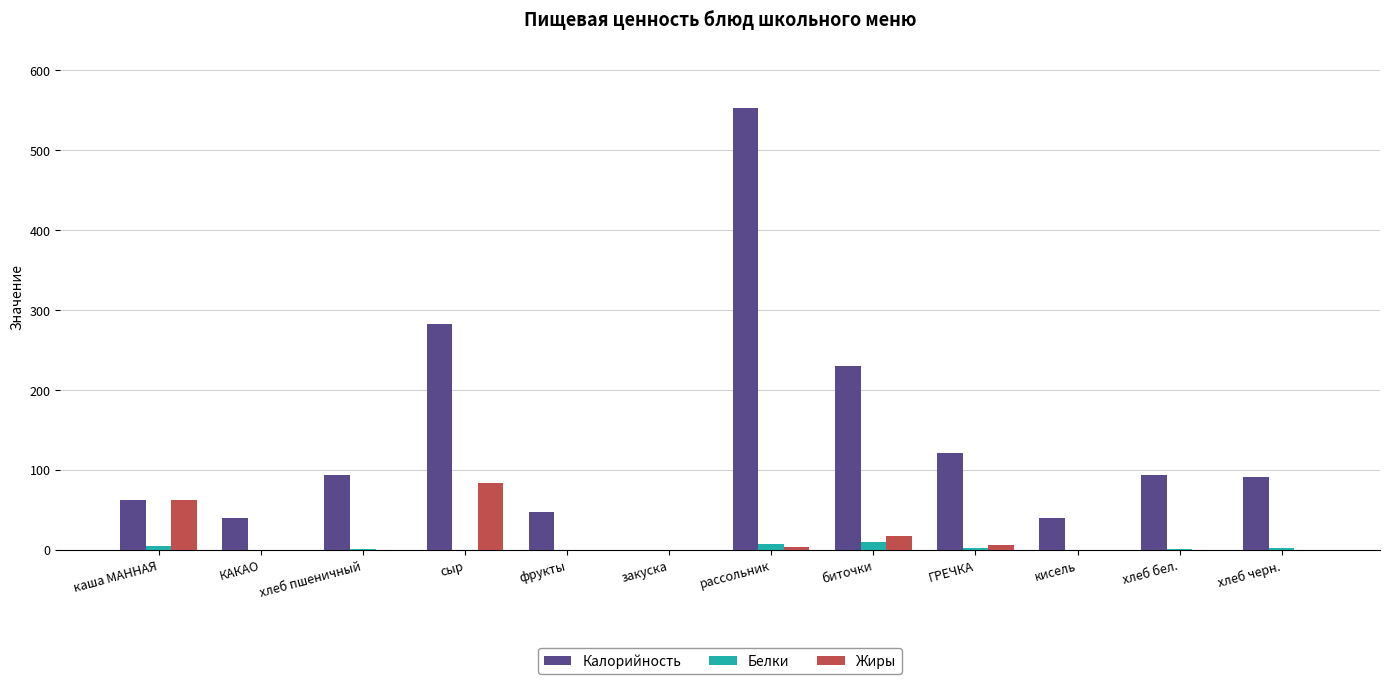

The value of Калорийность at каша МАННАЯ is 62.8. True or false?

True